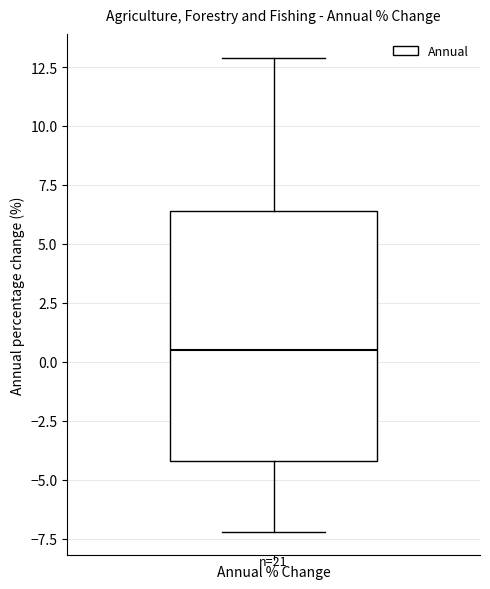

Read this box plot against the y-axis: the position of the median line, the range covered by the box, and the ends of both whiskers. The values are not printed on the chart, so give them approximately, as read against the axis.

median 0.5, box -4.0 to 6.5, whiskers -7.0 to 13.0